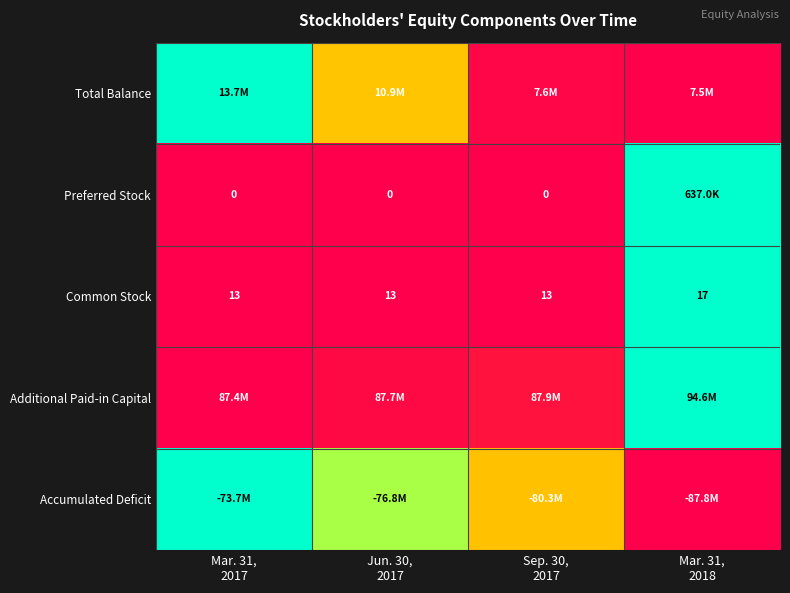

How many distinct data groups are displayed?

5